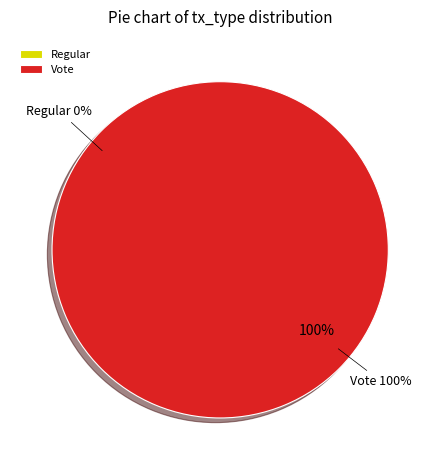

Which has a higher value, Vote or Regular?

Vote